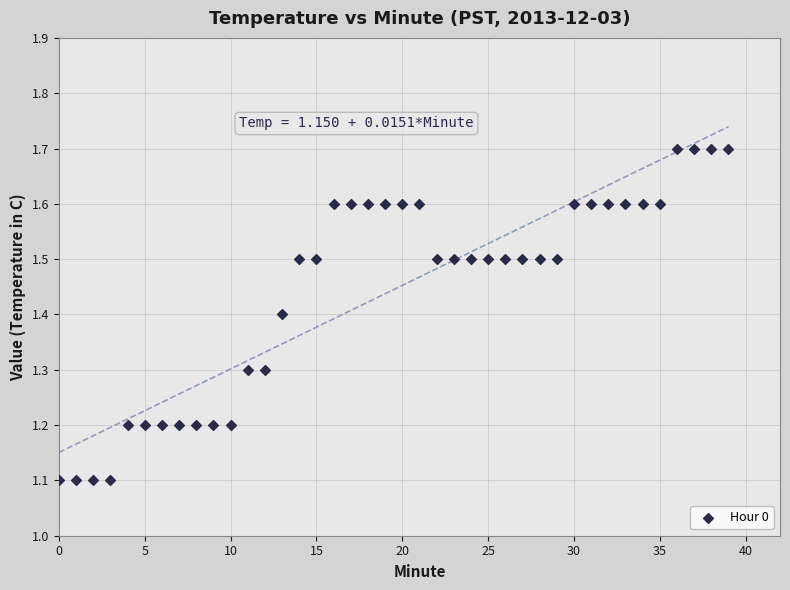

What is the range of Y values (max minus min)?

0.6